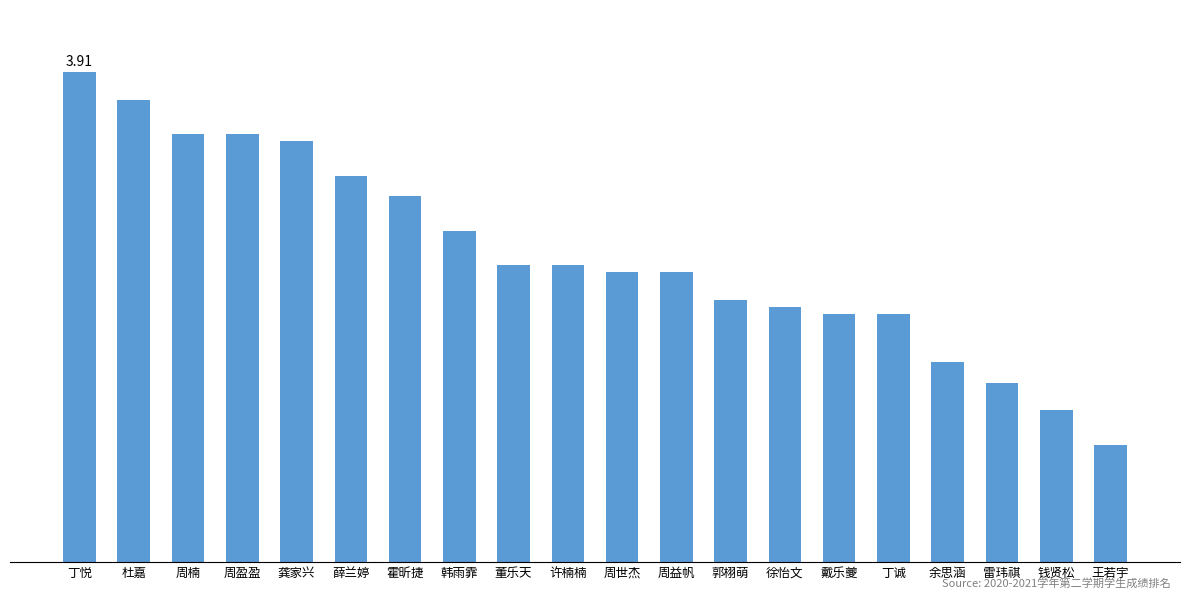

What is the average value?

3.6